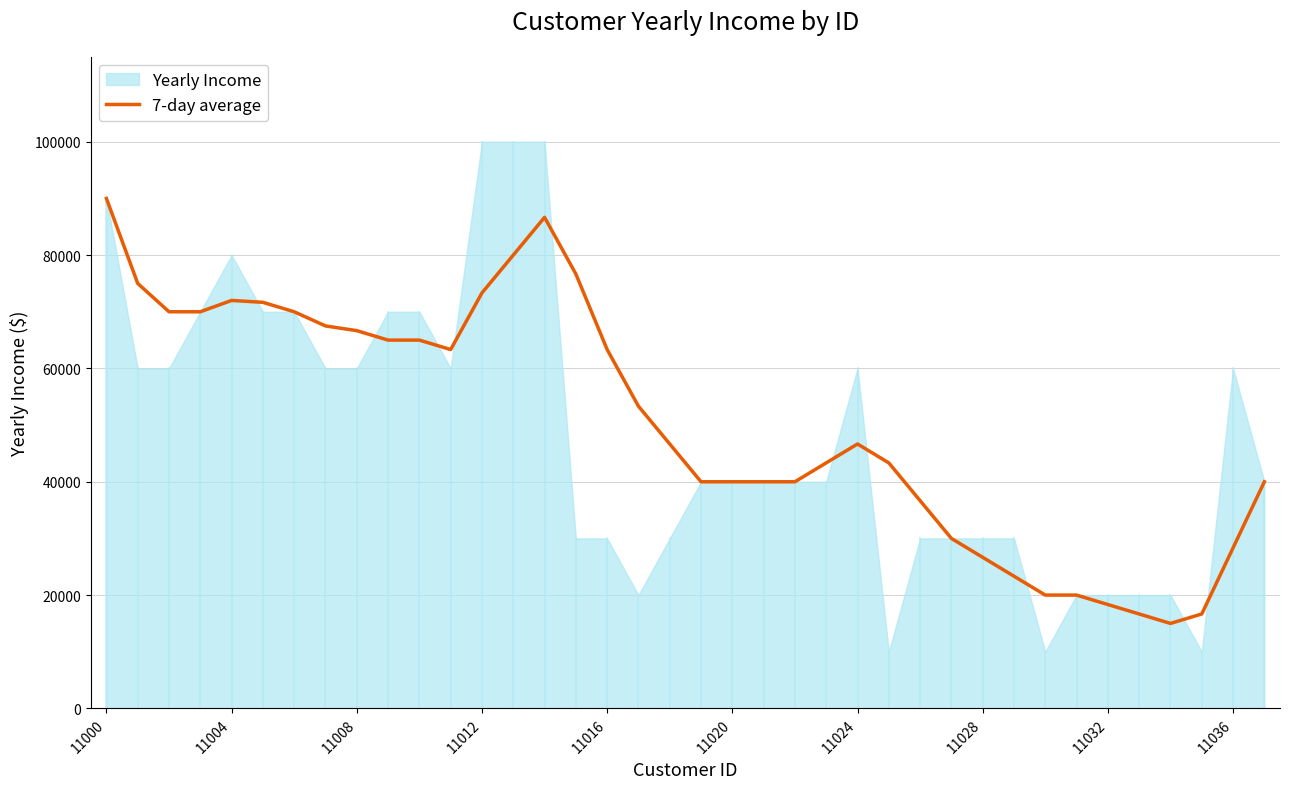

Where does the data first go above 46667?

11000